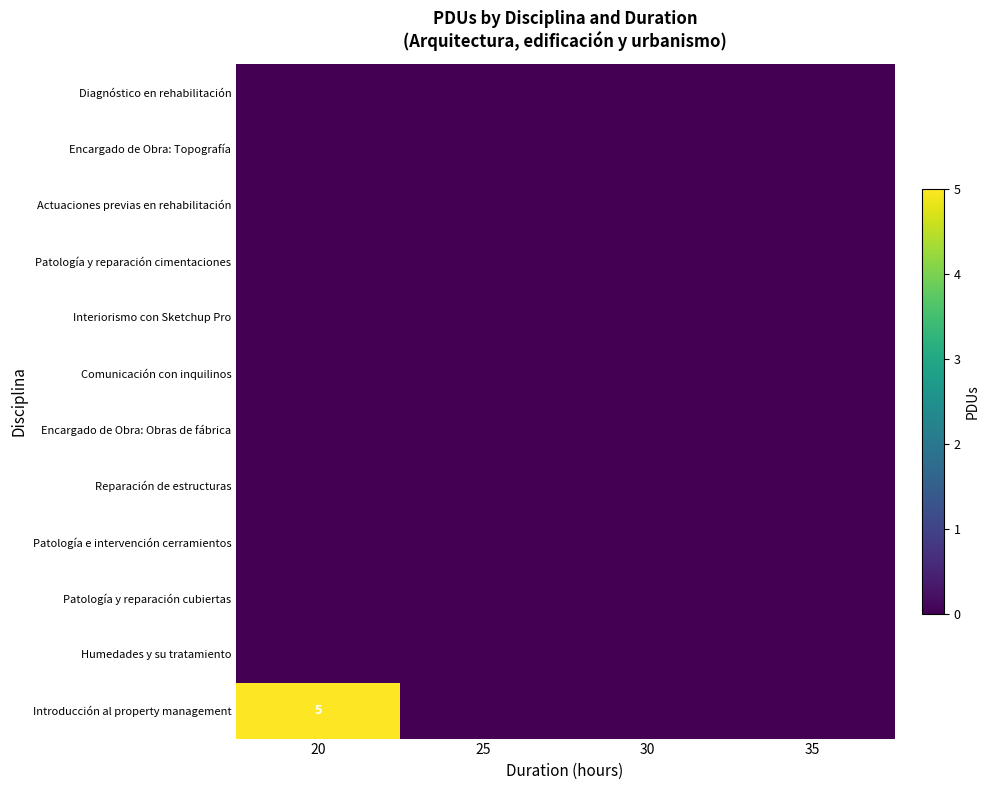

Between 20 and 25, which series saw the biggest shift?

Introducción al property management